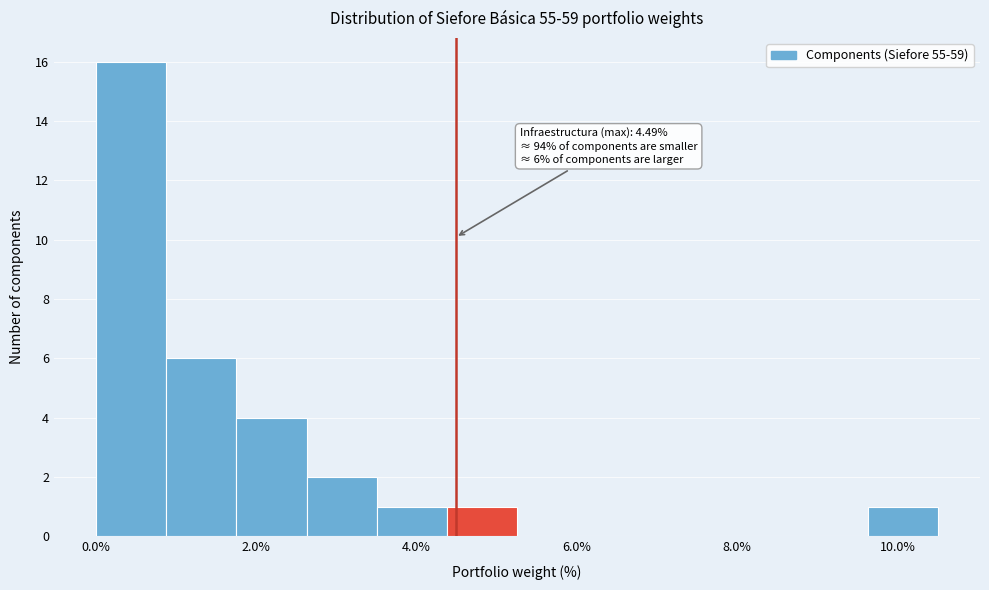

Over which range of the x-axis is the bar tallest?

0.0 to 0.8